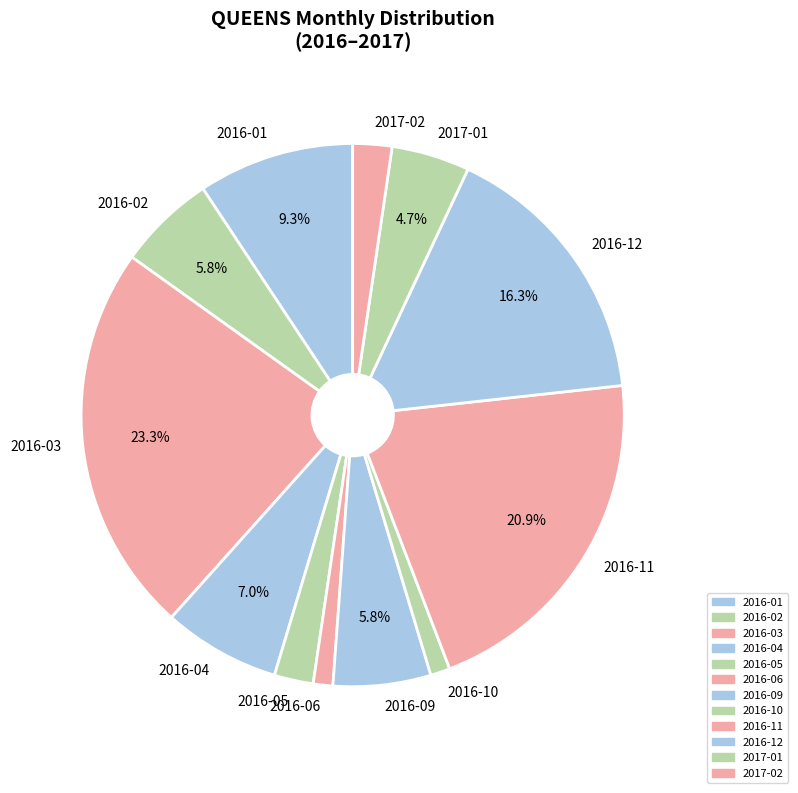

Is the sum of 2016-03 and 2016-10 greater than half?

No